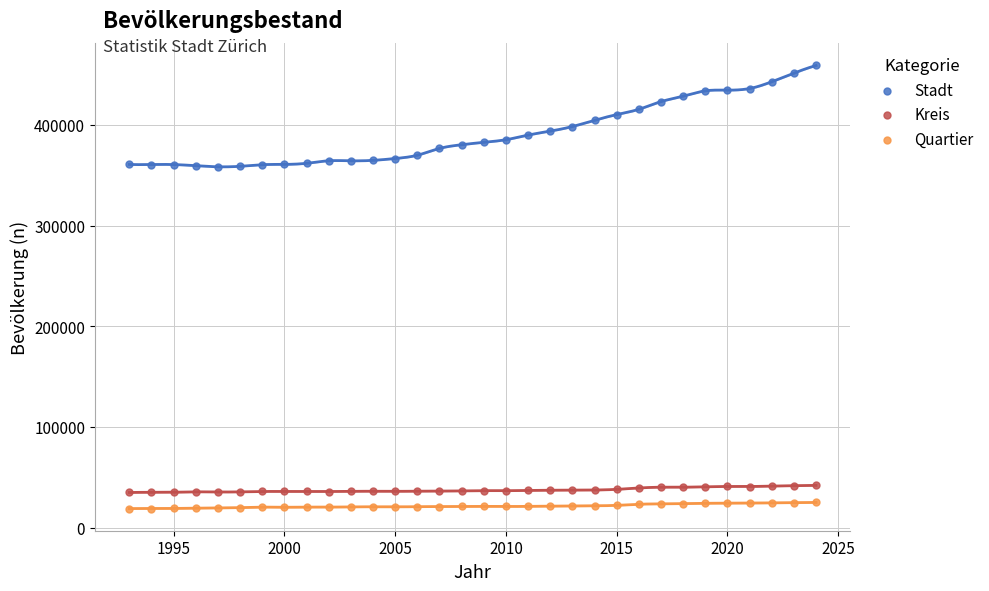

What is the X range (max minus min) for the scatter plot?

31